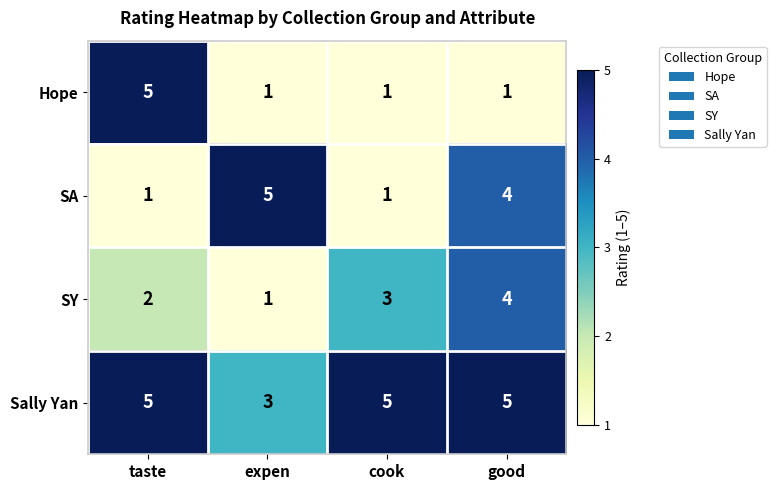

Count the number of data series in this chart.

4